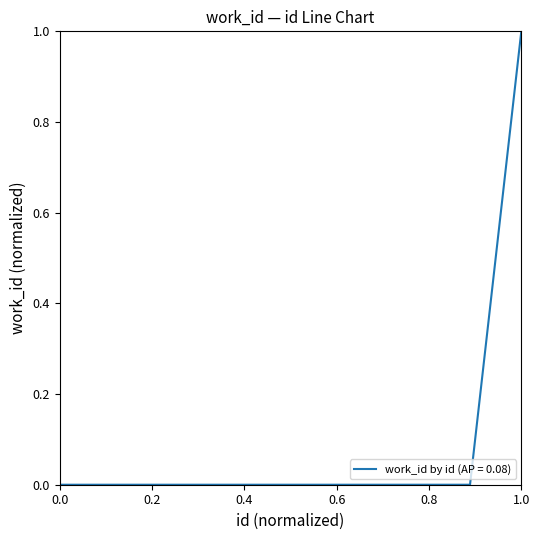

True or false: the data shows 0 at 0.0.

True